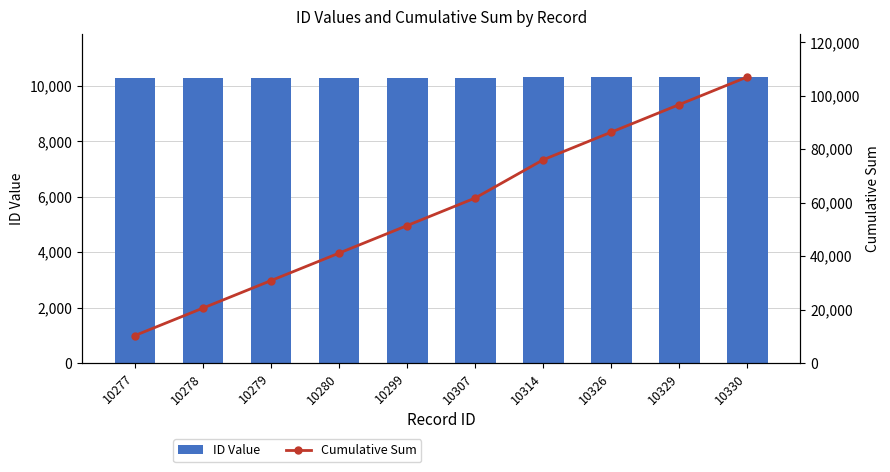

The value of ID Value at 10314 is 4987. True or false?

False